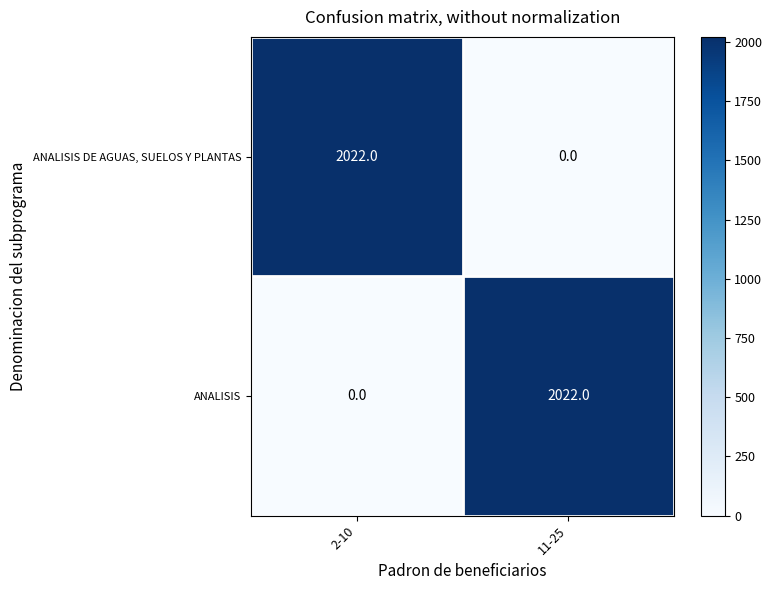

Rank the categories by ANALISIS value from lowest to highest.

2-10, 11-25